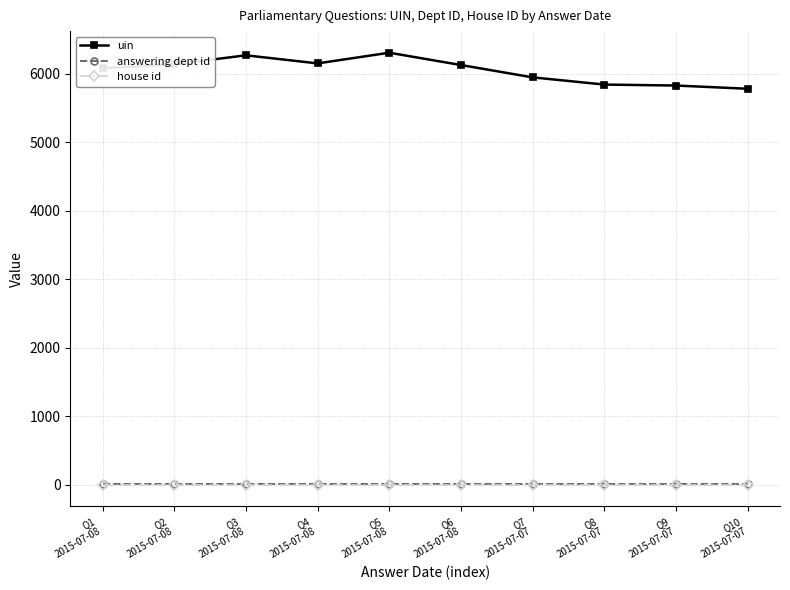

What is the average value of the uin series?

6044